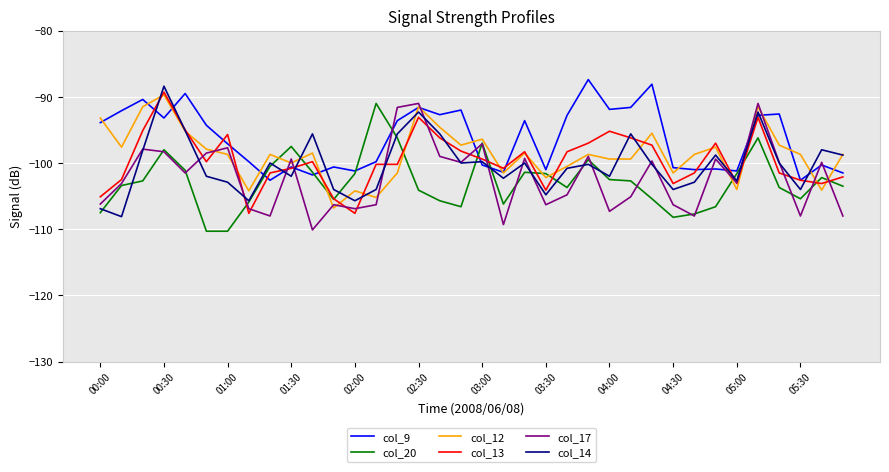

What is the average value of the col_20 series?

-102.9